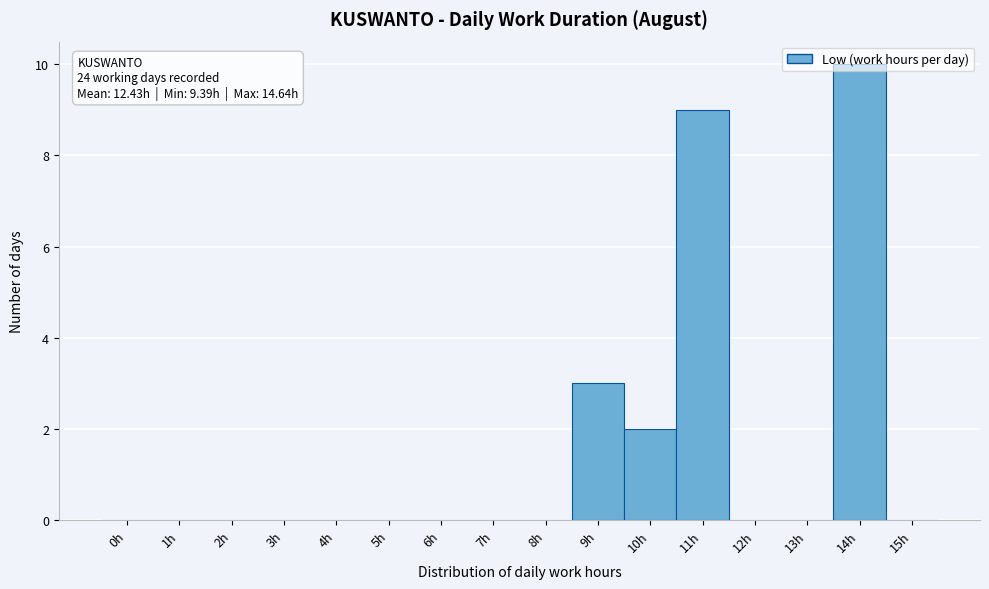

Which category has the highest value across all series?

14h